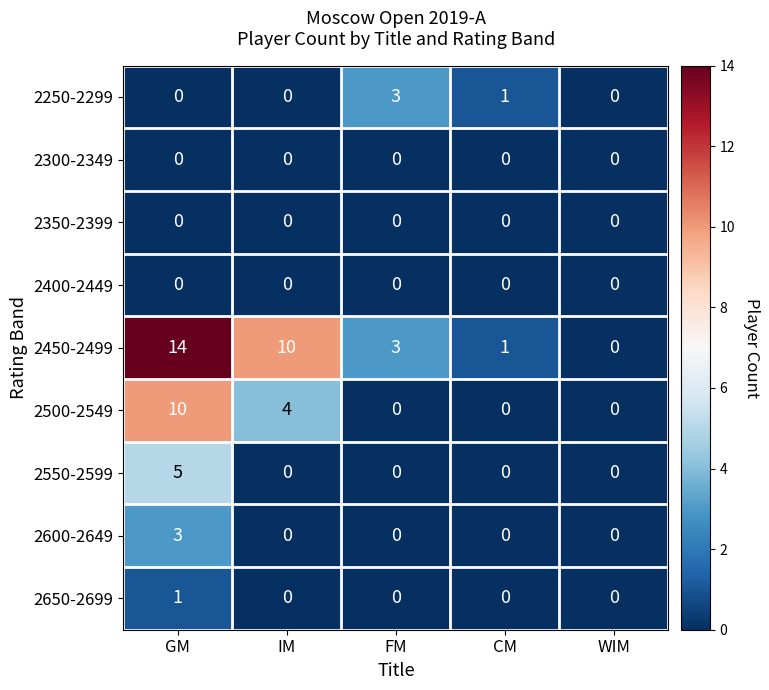

Which series has the largest total across all categories?

2450-2499